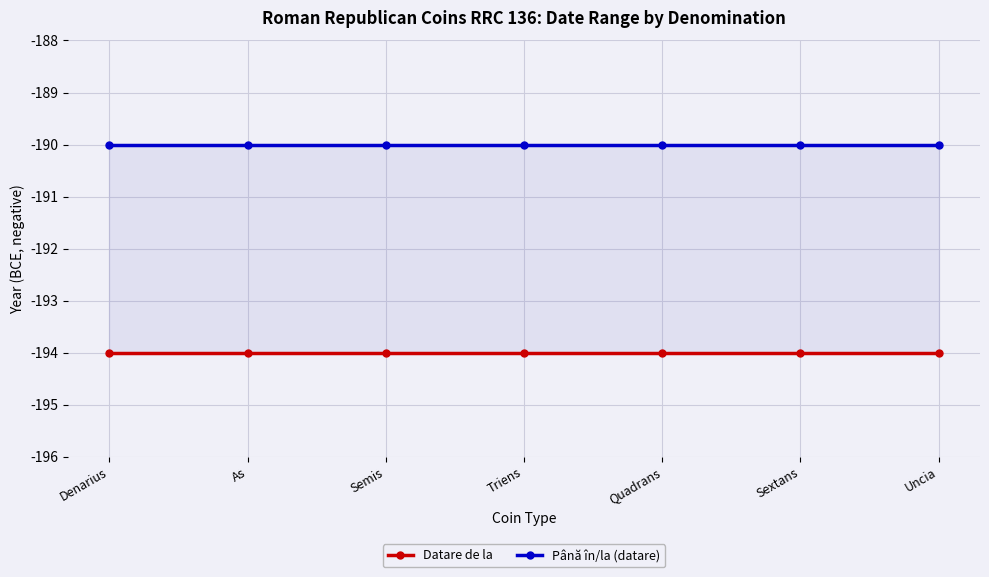

What position from the right is Sextans?

2